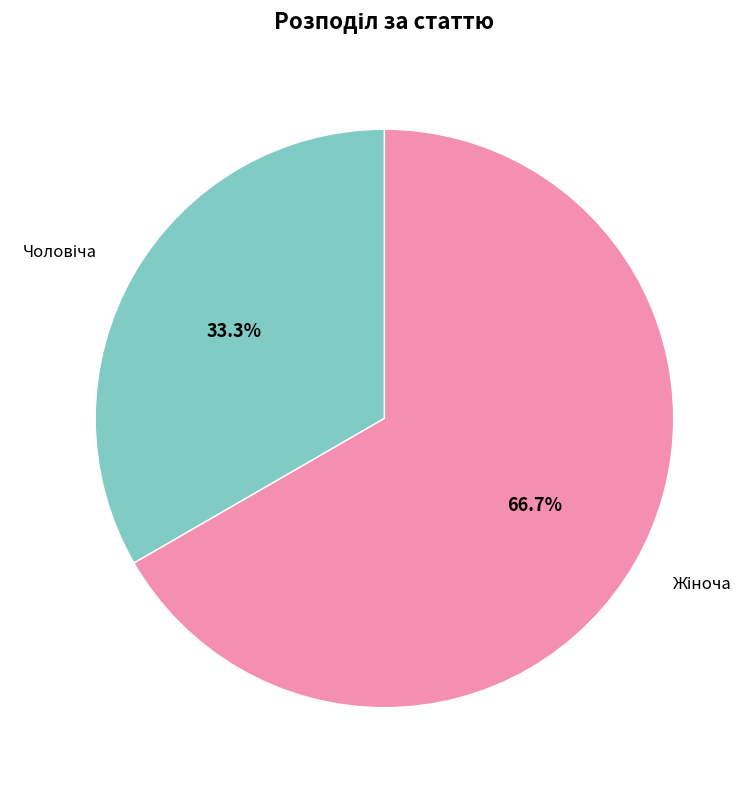

Is there any slice that represents more than half of the pie?

Yes